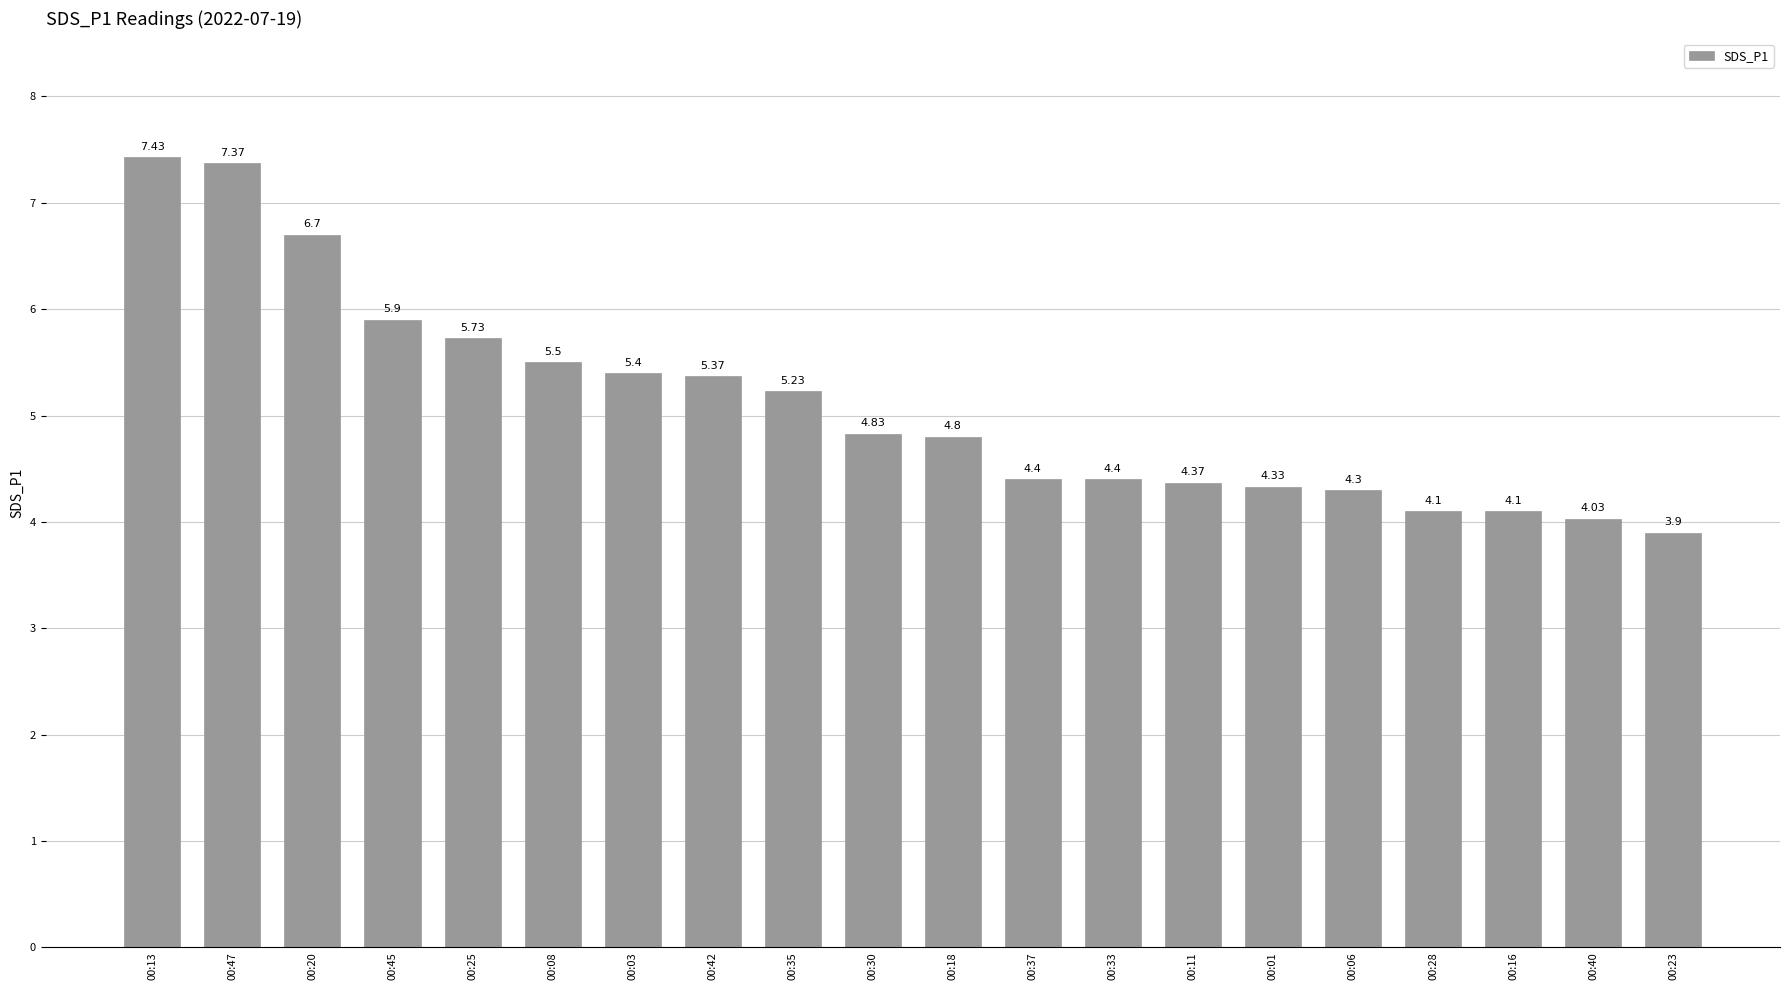

What is the ratio of the value at 00:08 to the value at 00:13?

0.7